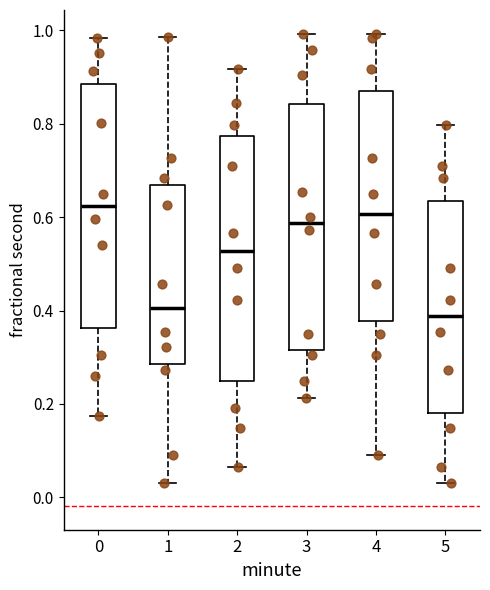

Reading left to right, read every box against the y-axis: the position of its median line, the range the box covers, and the ends of its whiskers. The values are not printed on the chart, so give them approximately, as read against the axis.

0: median 0.62, box 0.36 to 0.88, whiskers 0.18 to 0.98
1: median 0.40, box 0.28 to 0.66, whiskers 0.04 to 0.98
2: median 0.52, box 0.24 to 0.78, whiskers 0.06 to 0.92
3: median 0.58, box 0.32 to 0.84, whiskers 0.22 to 1.00
4: median 0.60, box 0.38 to 0.86, whiskers 0.10 to 1.00
5: median 0.38, box 0.18 to 0.64, whiskers 0.04 to 0.80